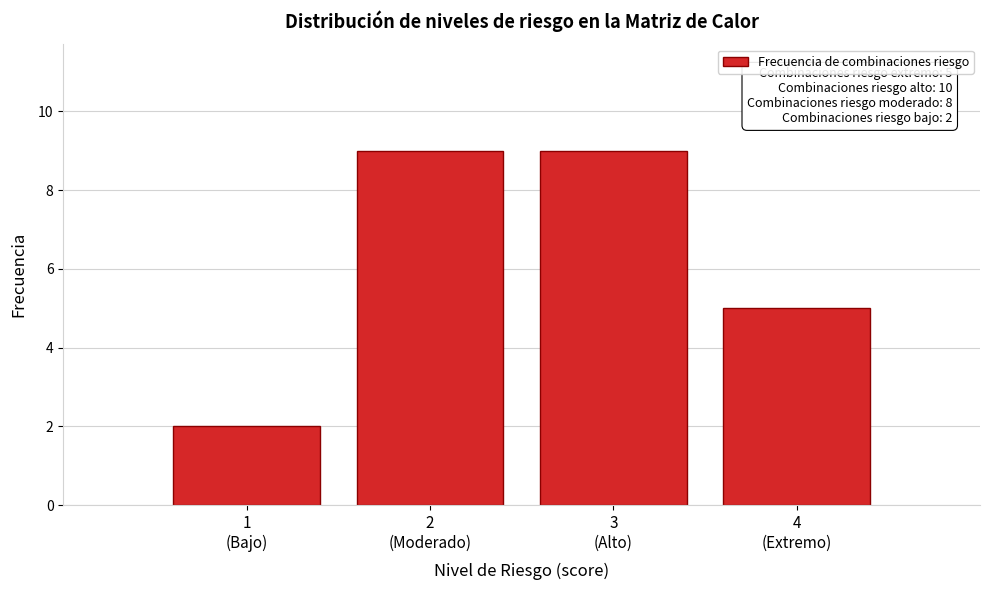

Reading left to right, list all the values displayed in this chart.

2	9	9	5